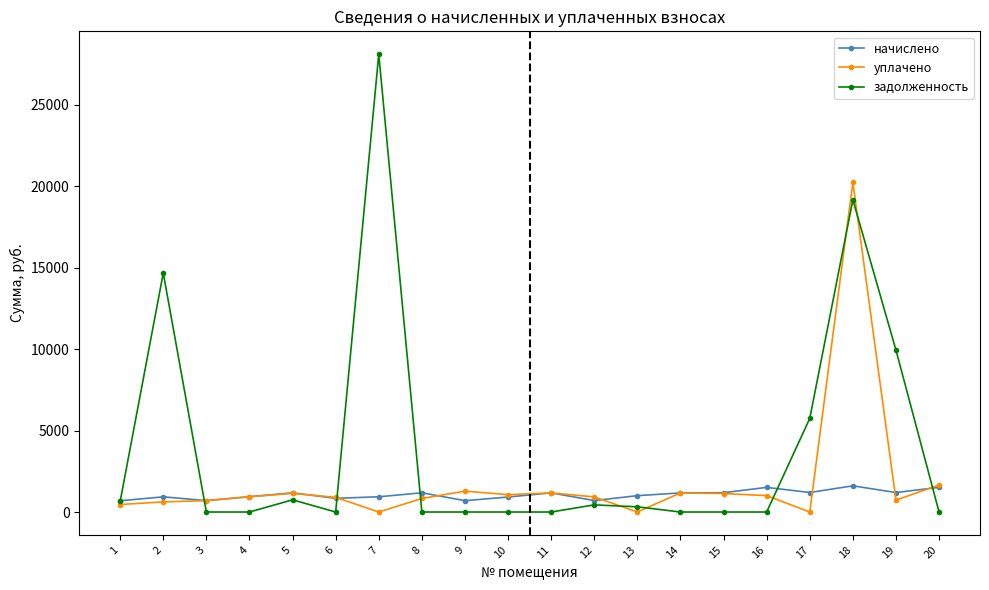

Is the value of начислено at 19 greater than the value of задолженность at 8?

Yes